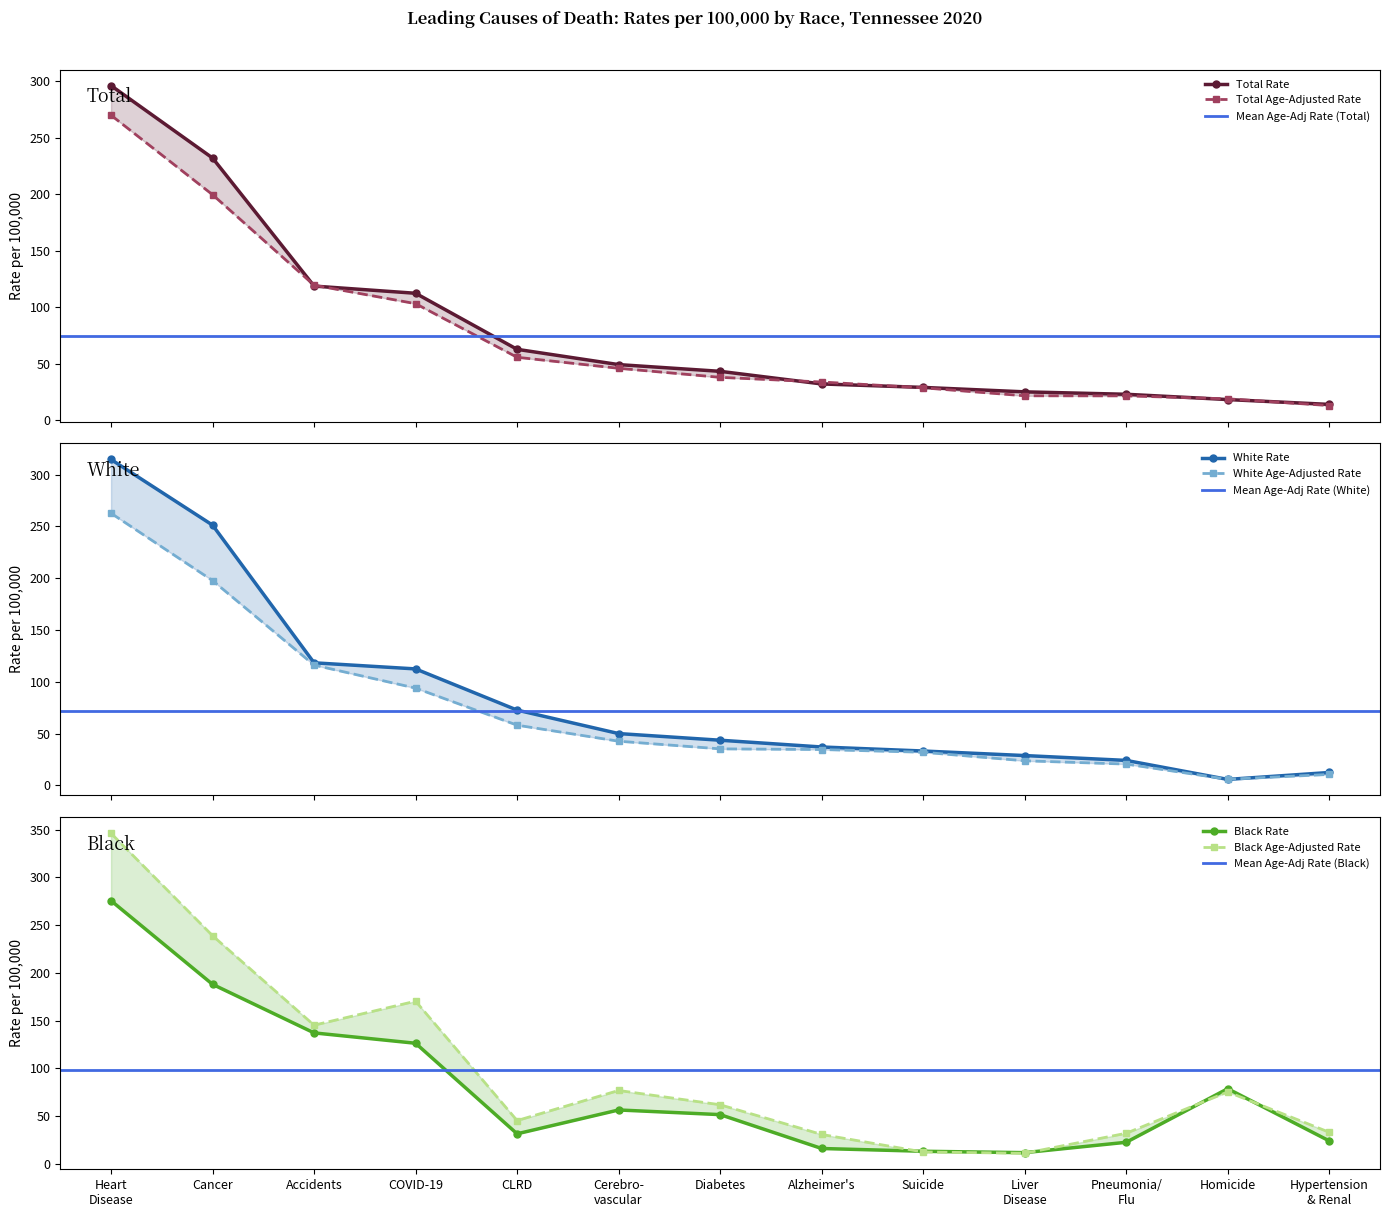

Between Cancer and Cerebro- vascular, which series saw the biggest shift?

White Rate